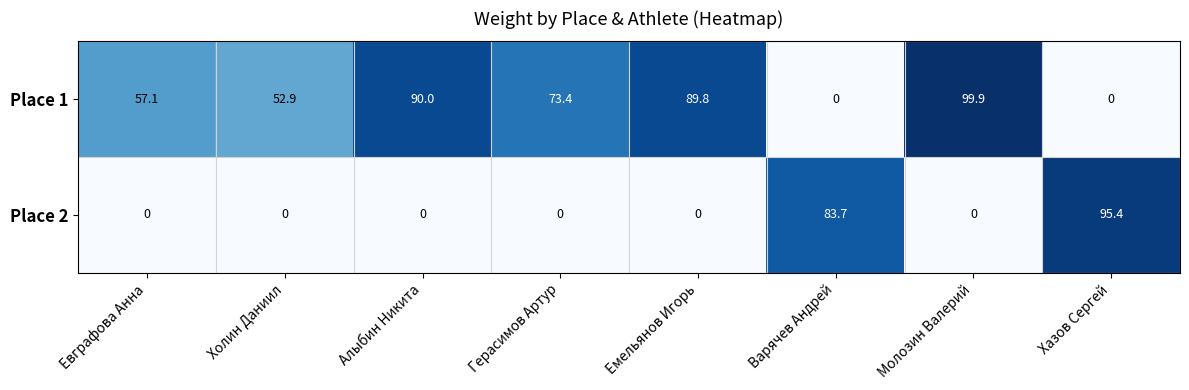

At which category is the sum across all series the highest?

Молозин Валерий